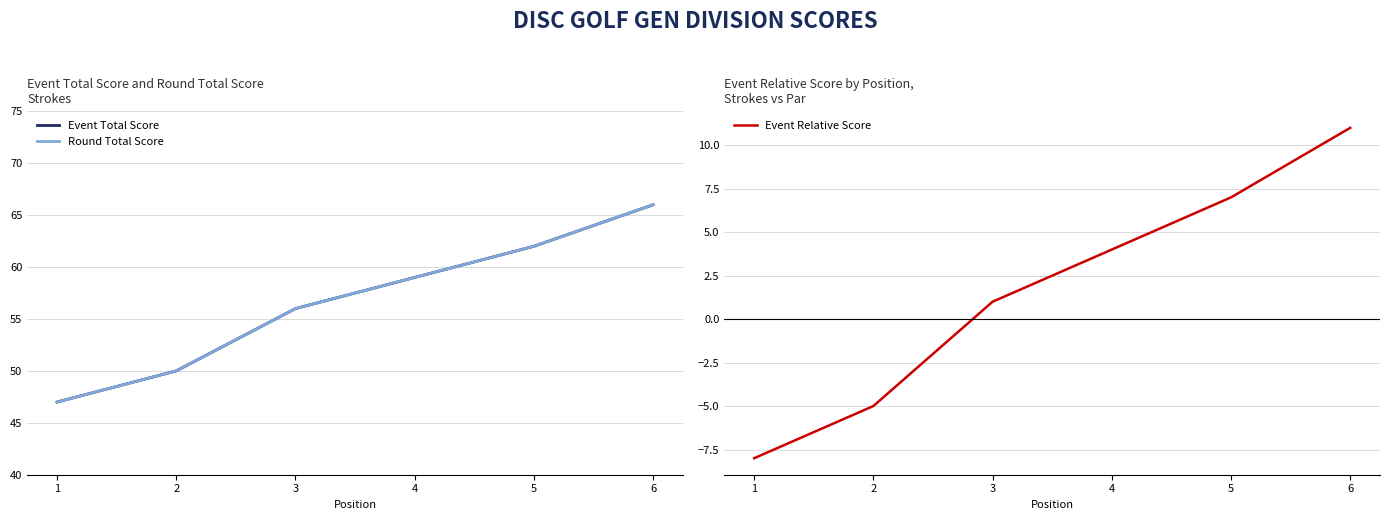

Where is Event Relative Score nearest to the value 1?

3